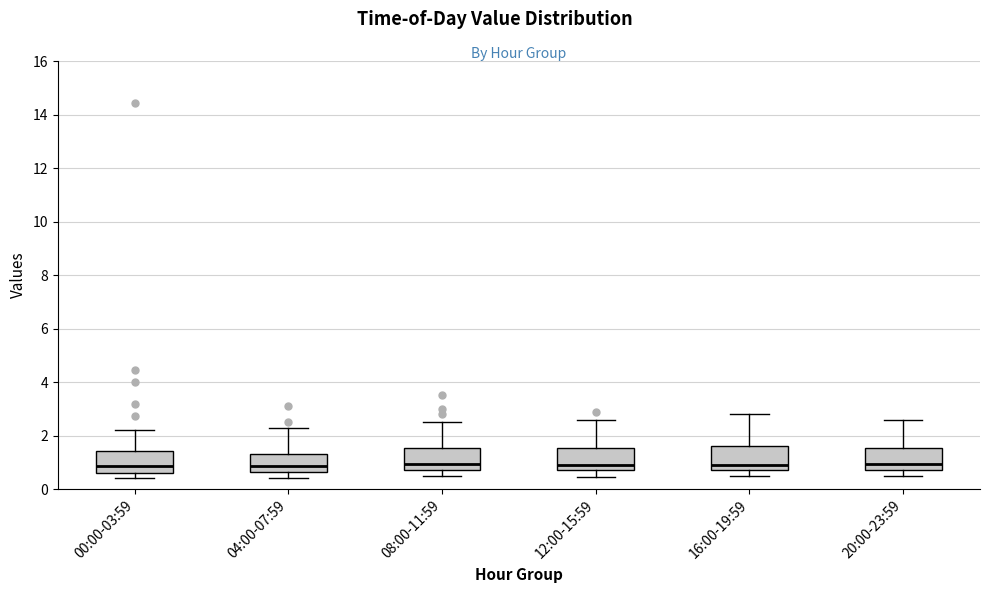

Reading left to right, read every box against the y-axis: the position of its median line, the range the box covers, and the ends of its whiskers. The values are not printed on the chart, so give them approximately, as read against the axis.

00:00-03:59: median 0.8, box 0.6 to 1.4, whiskers 0.4 to 2.2
04:00-07:59: median 0.8, box 0.6 to 1.4, whiskers 0.4 to 2.4
08:00-11:59: median 1.0, box 0.8 to 1.6, whiskers 0.6 to 2.6
12:00-15:59: median 1.0, box 0.8 to 1.6, whiskers 0.4 to 2.6
16:00-19:59: median 1.0, box 0.8 to 1.6, whiskers 0.6 to 2.8
20:00-23:59: median 1.0, box 0.8 to 1.6, whiskers 0.6 to 2.6